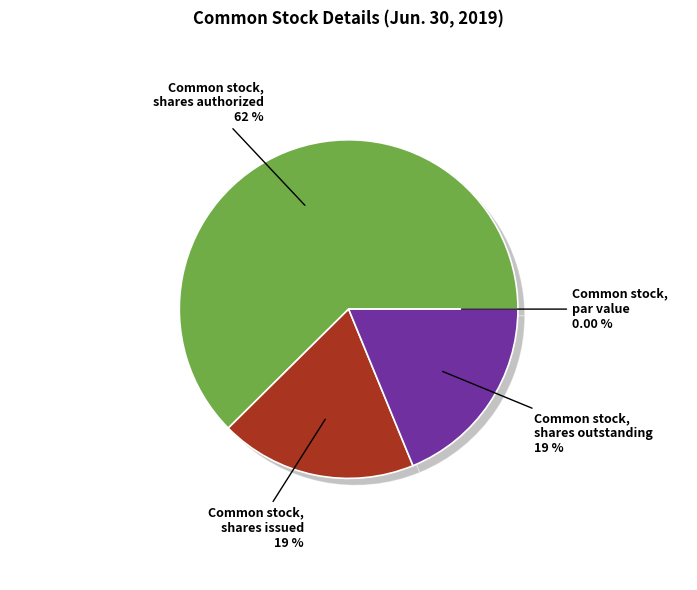

To the nearest percent, what is the difference between the largest and smallest slice percentages?

62%